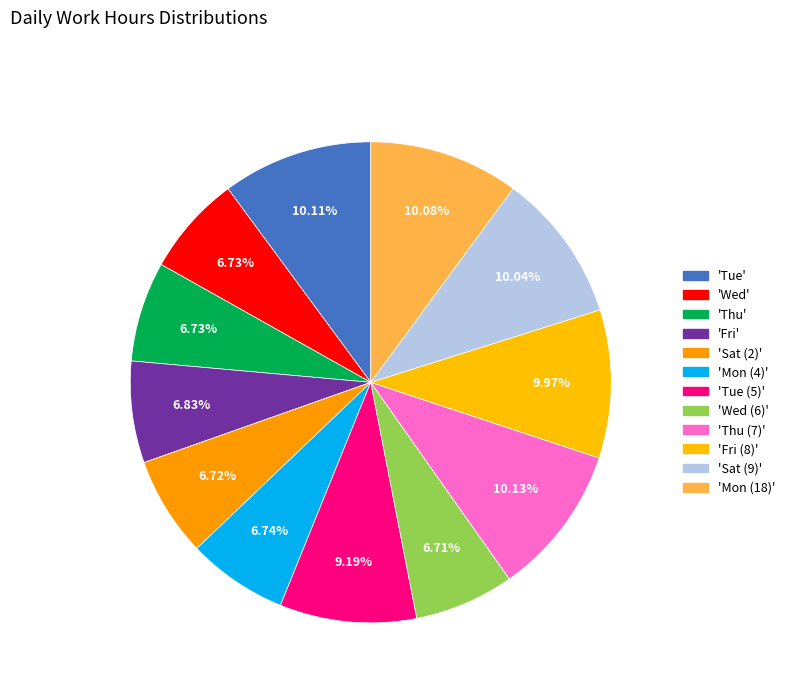

Which category has the biggest portion of the pie?

Thu (7)